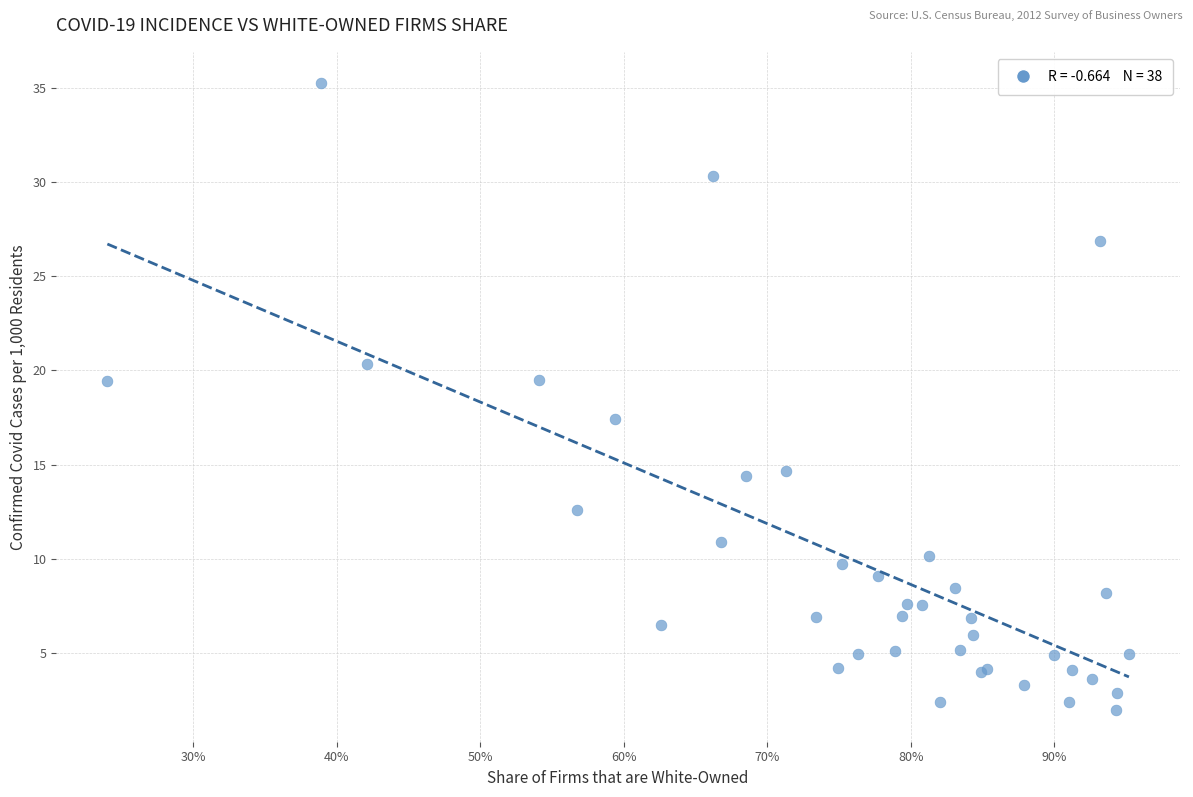

What Y value in the scatter plot is closest to 18?

17.4